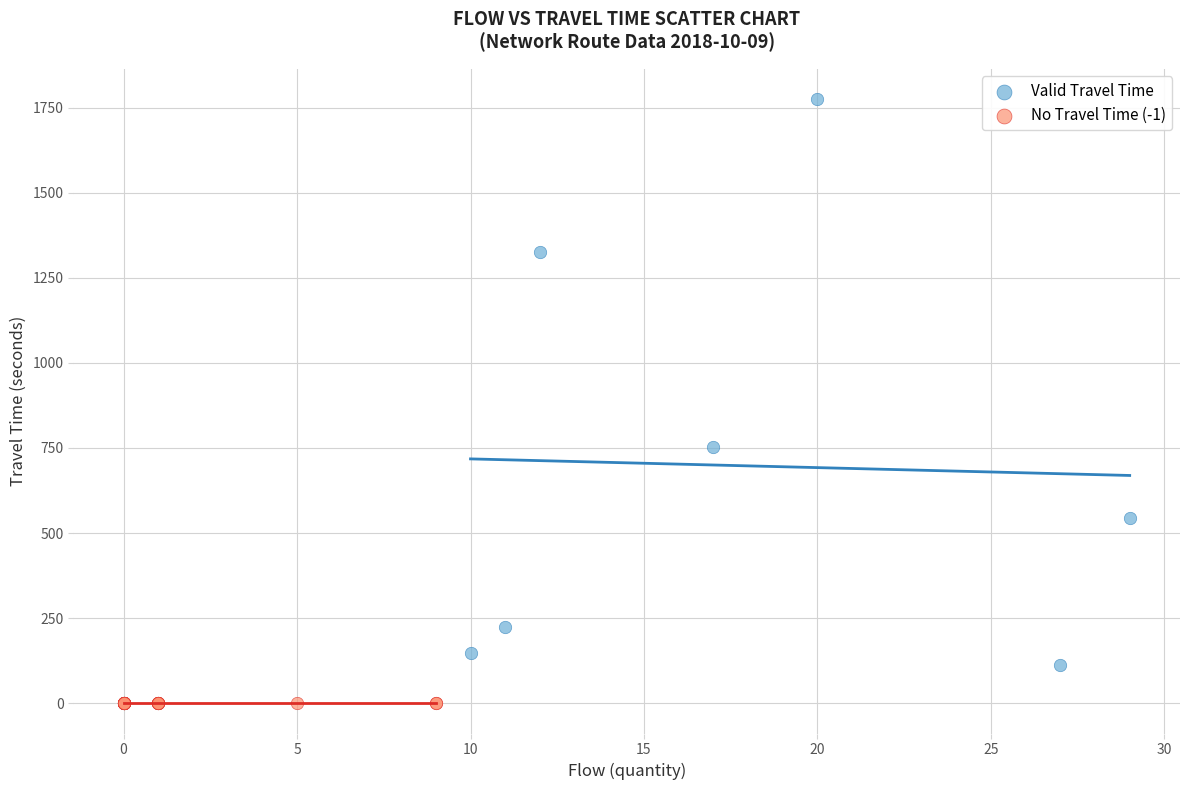

Which series reaches the maximum Y coordinate?

Valid Travel Time